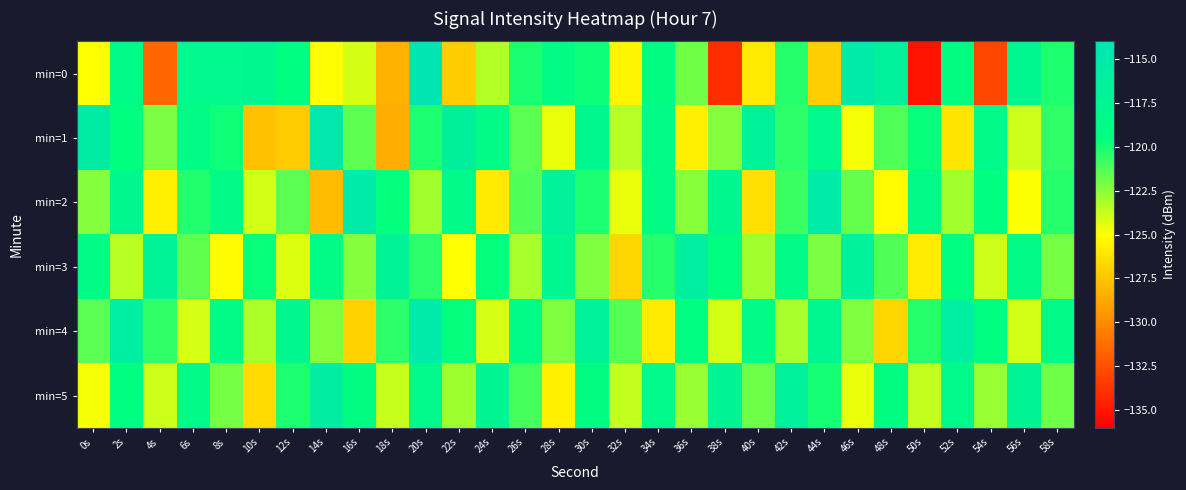

List the series in order of their peak value, lowest first.

min=3, min=5, min=2, min=4, min=1, min=0